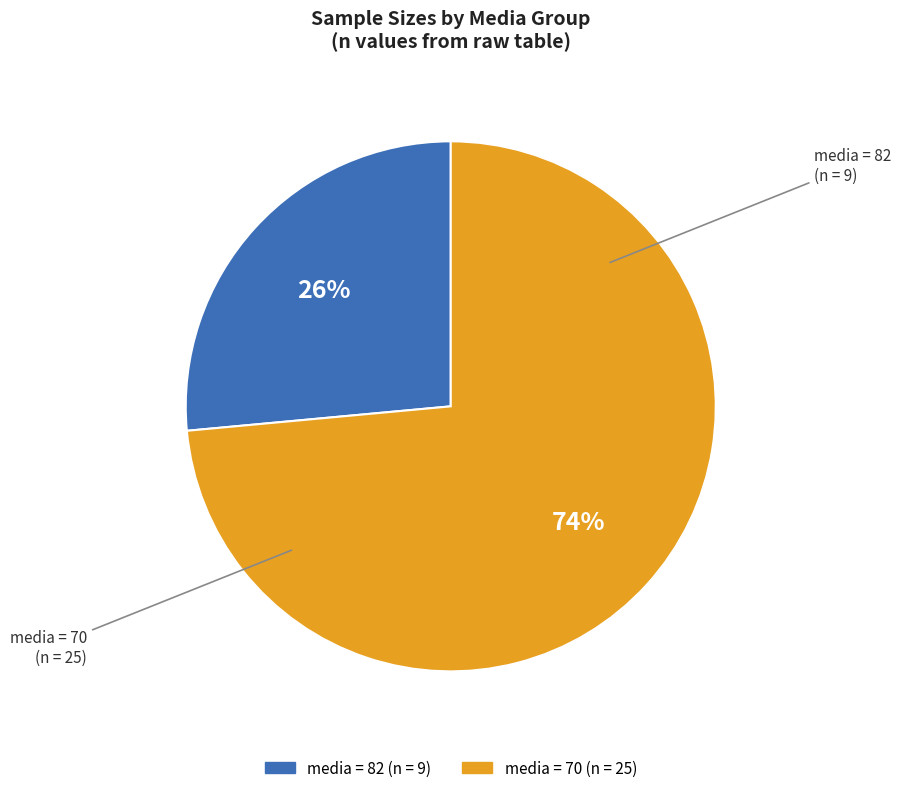

Is there a majority slice in this chart?

Yes